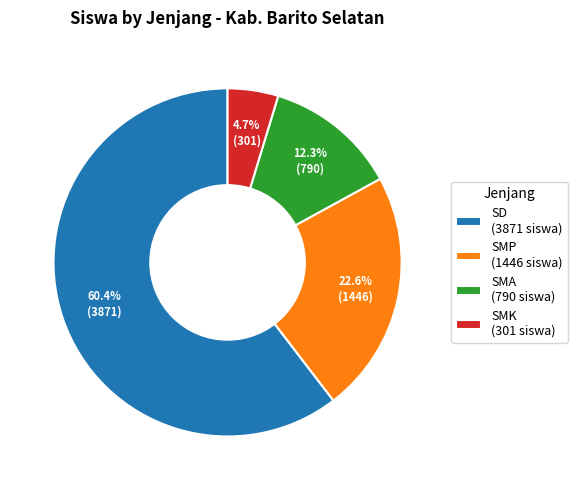

What is the ratio of the value at SMK (301 siswa) to the value at SMA (790 siswa)?

0.4